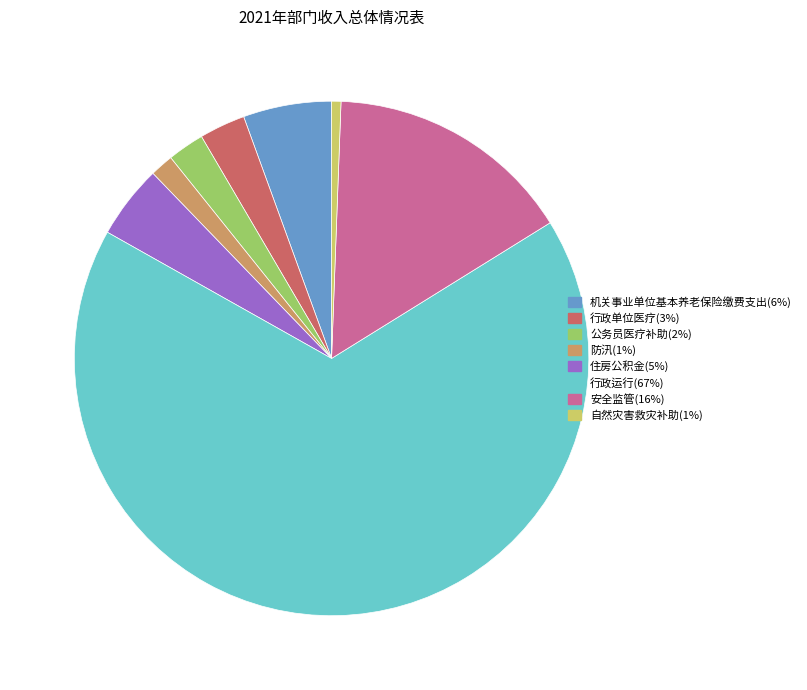

Combined, do 行政单位医疗 and 机关事业单位基本养老保险缴费支出 account for over 50%?

No